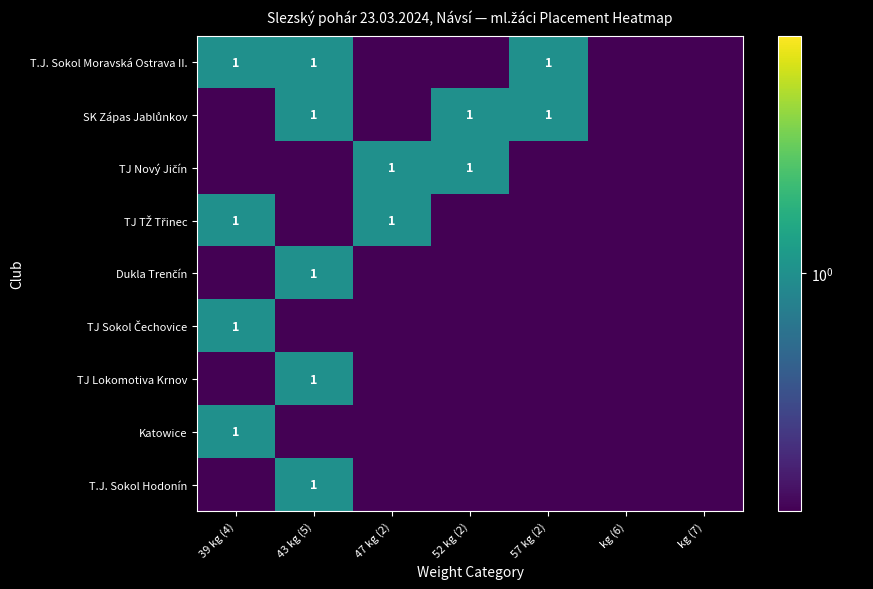

Is it true that T.J. Sokol Moravská Ostrava II. equals 1.0 at 43 kg (5)?

True